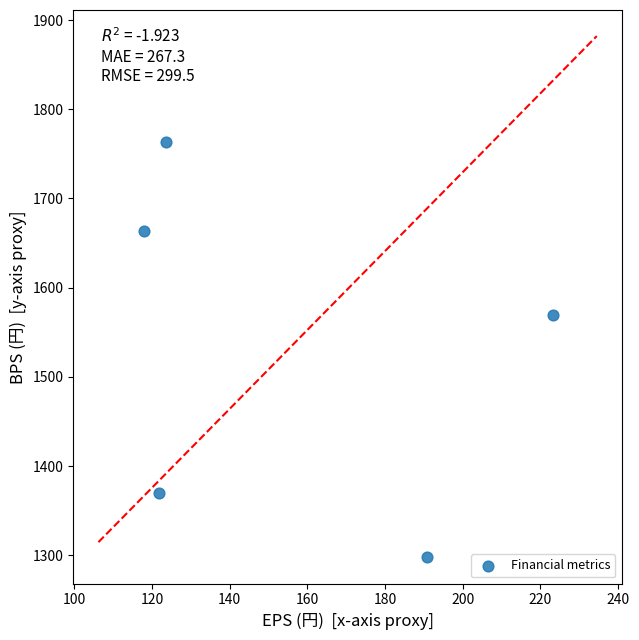

What is the average Y value?

1532.6